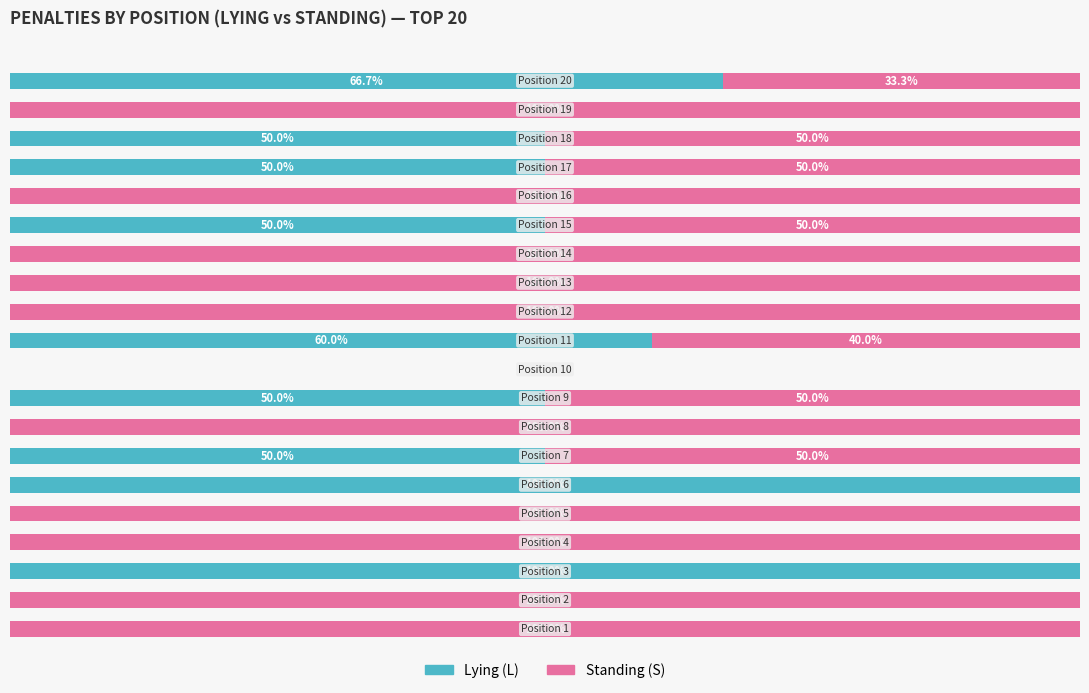

What are all the series names shown in the legend?

Lying (L), Standing (S)